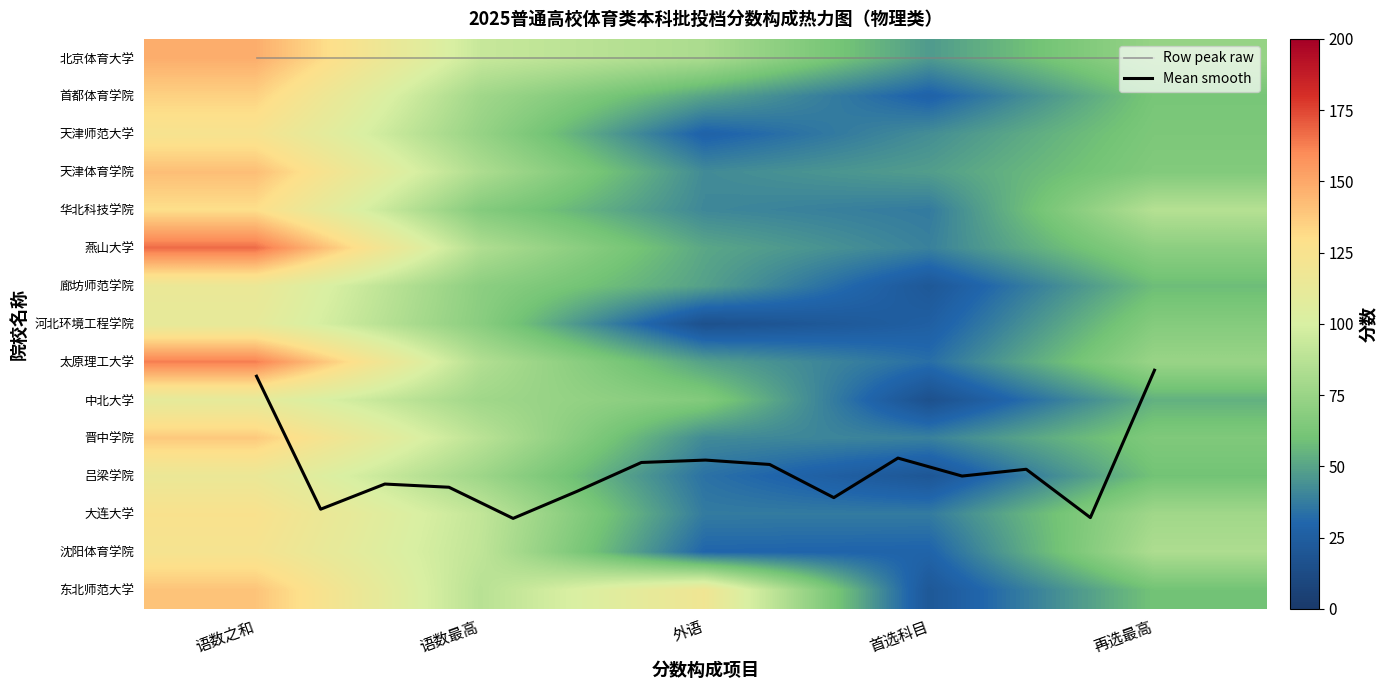

What is the minimum value shown in the chart?

16